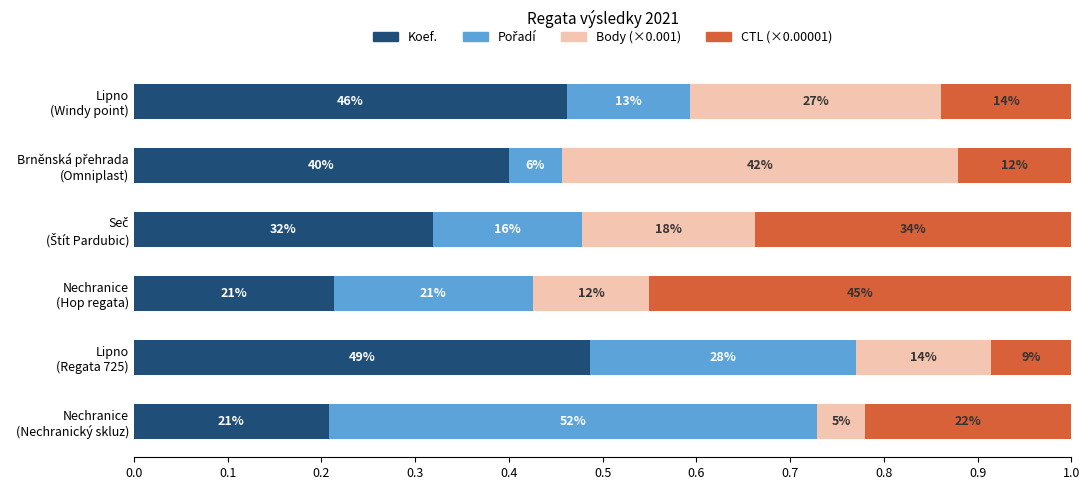

At how many categories does at least one series exceed 0?

6